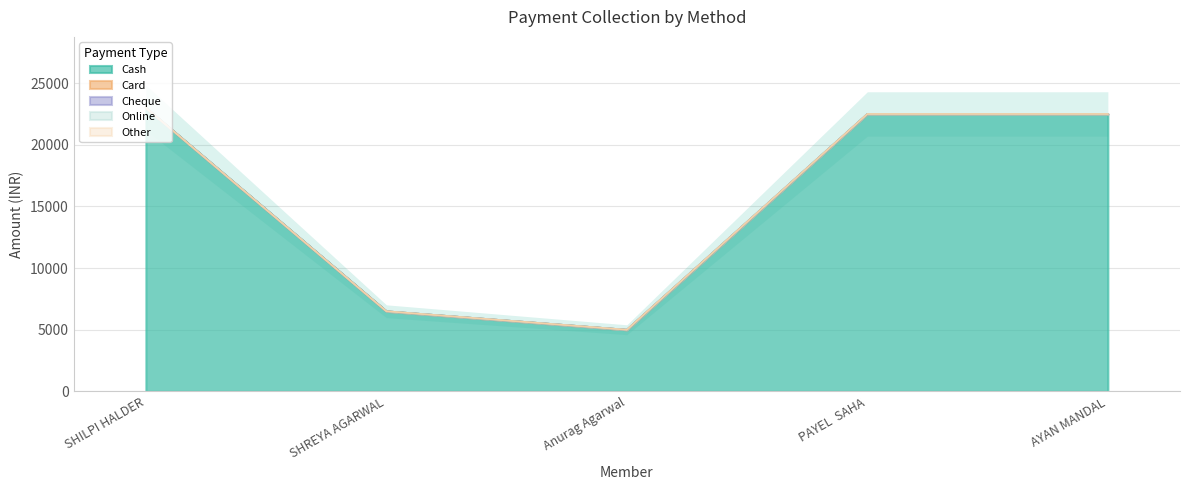

At which category is the sum across all series the highest?

SHILPI HALDER